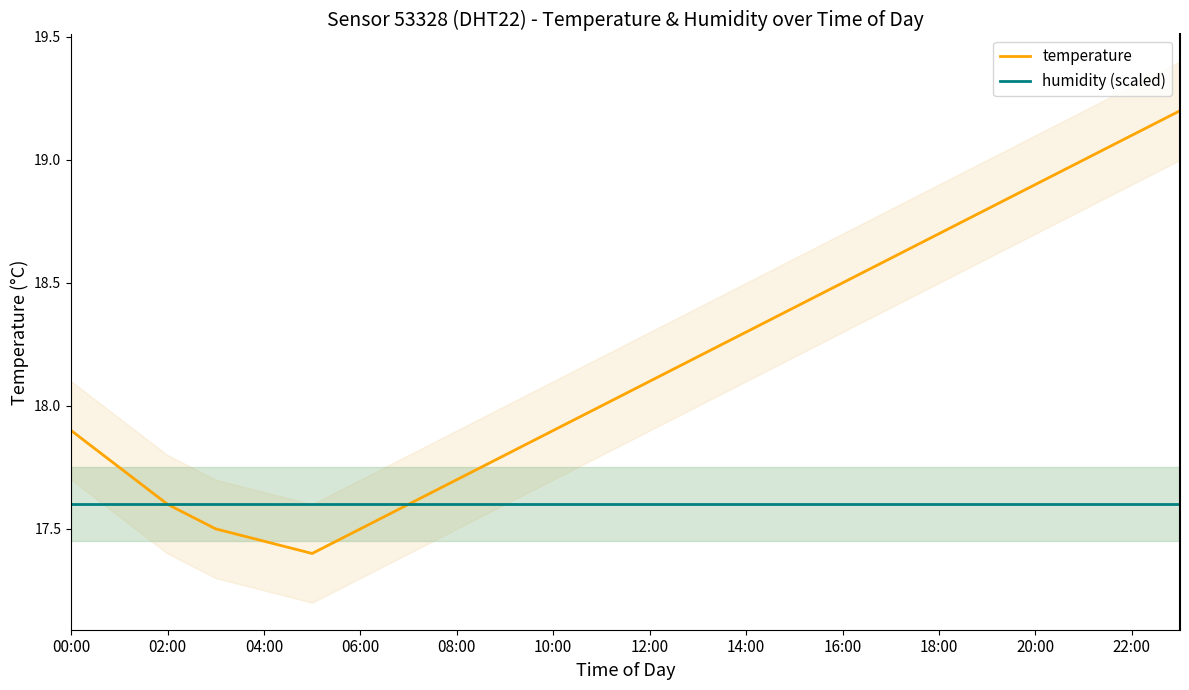

True or false: humidity (scaled) has a value of 17.6 at 18:00.

True